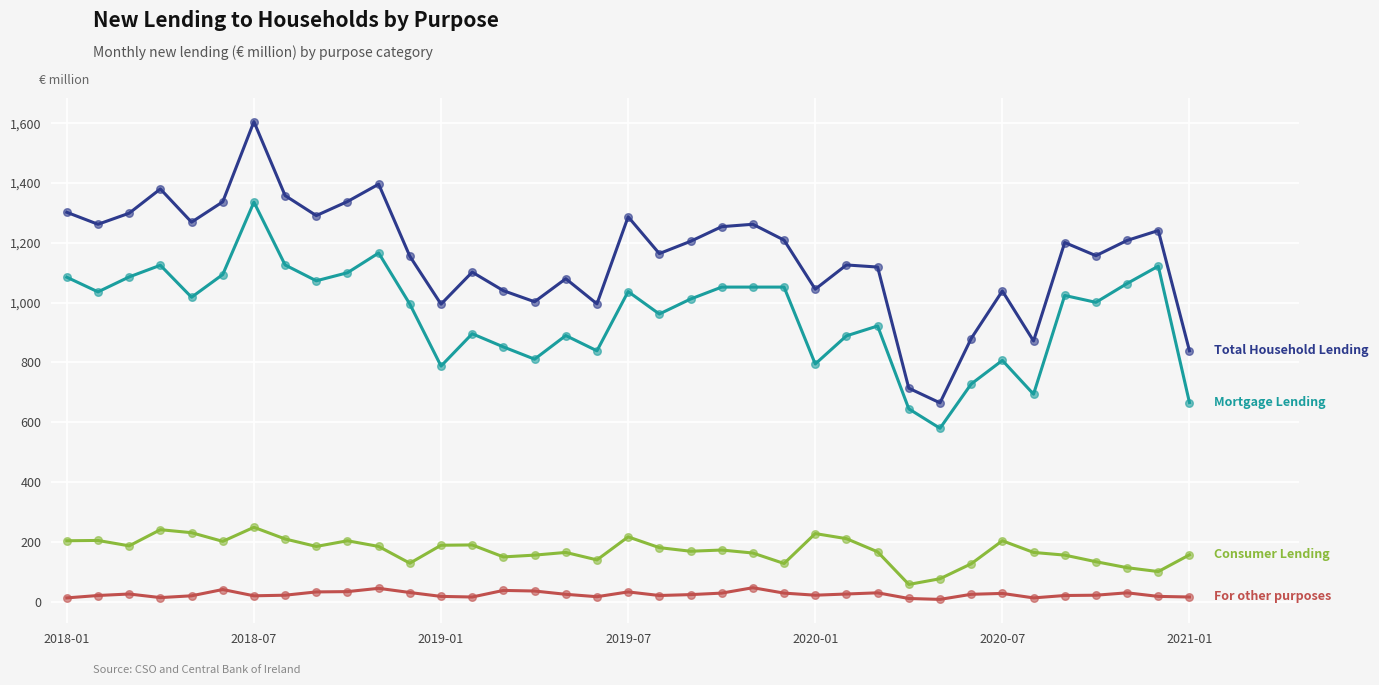

What is the greatest value displayed?

1605